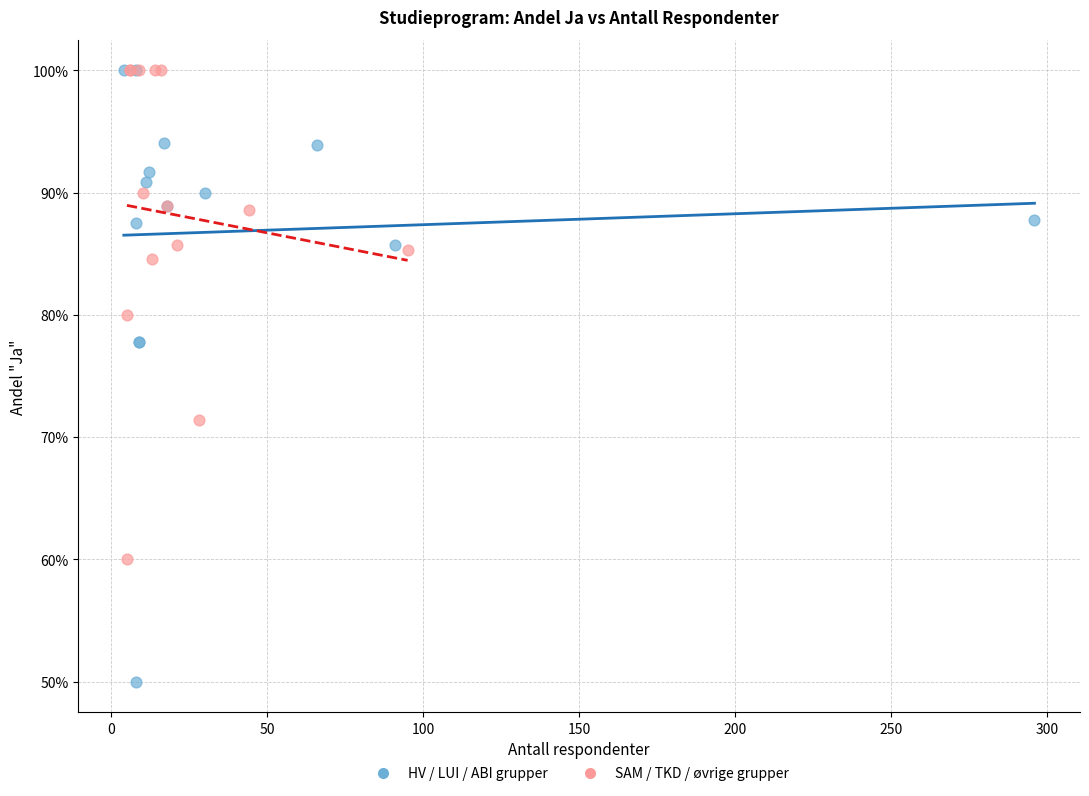

What are all the series names shown in the legend?

HV / LUI / ABI grupper, SAM / TKD / øvrige grupper